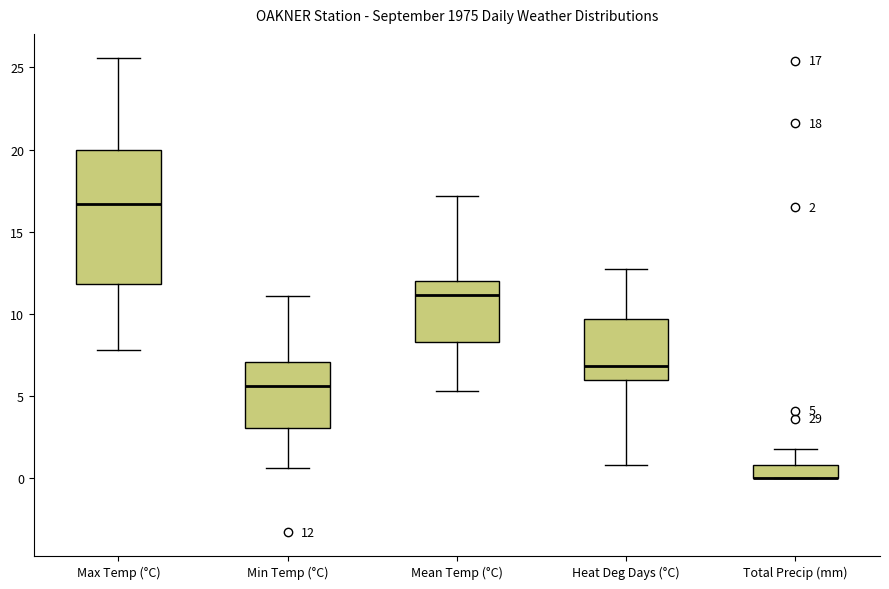

Which box is the tallest, from its lower edge to its upper edge?

Max Temp (°C)